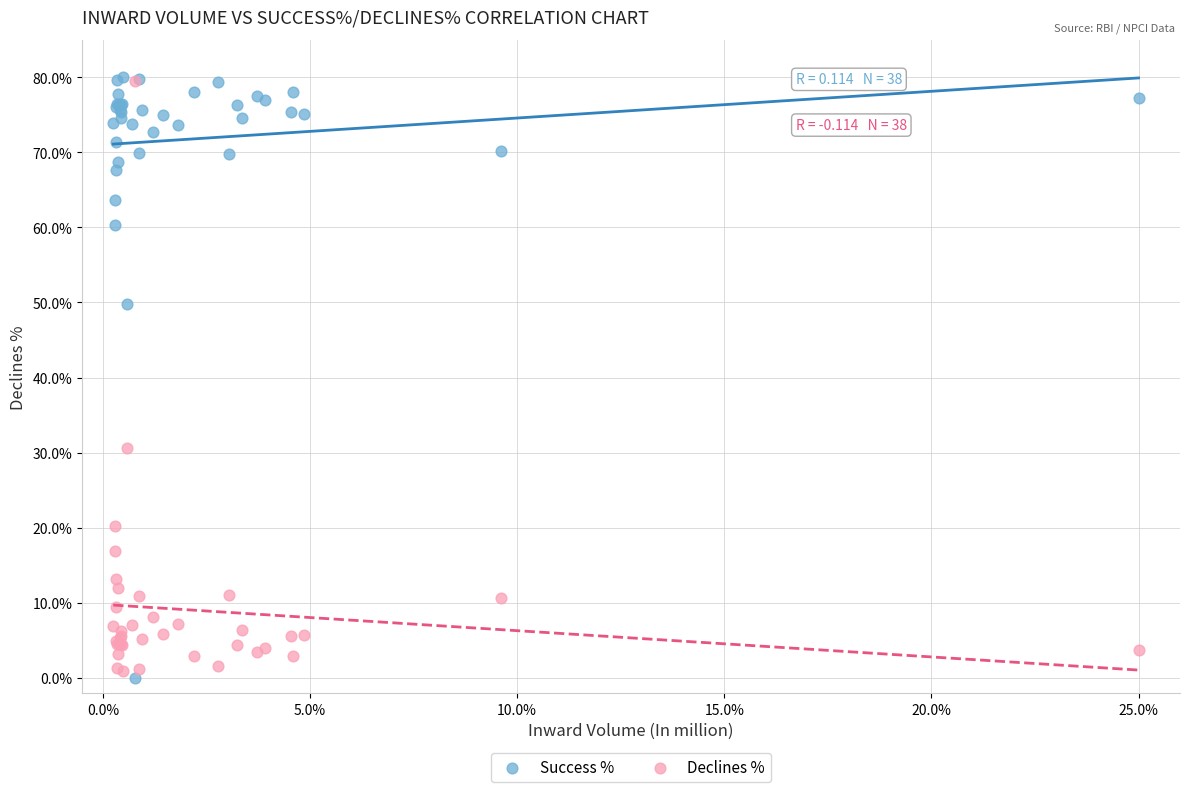

What are all the series names shown in the legend?

Success %, Declines %